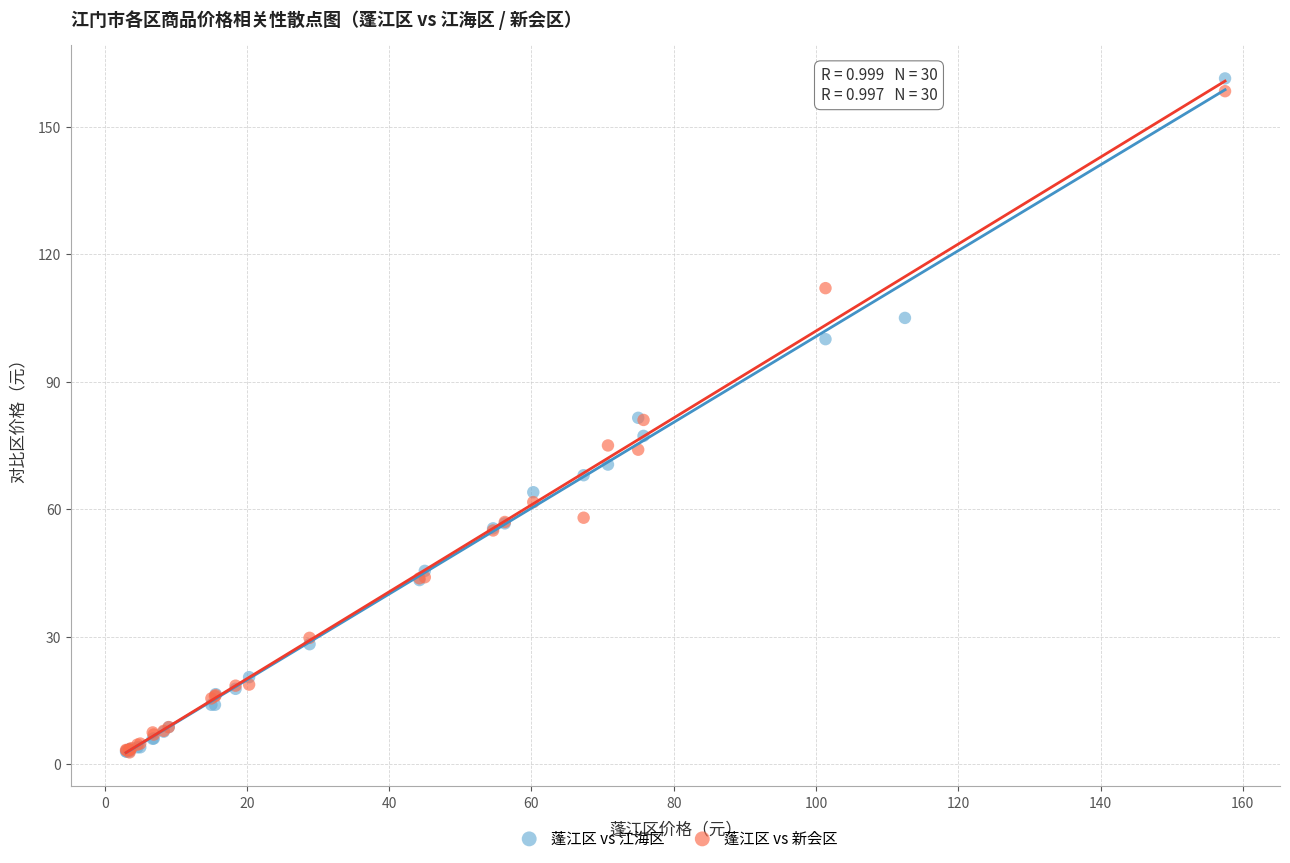

Which series has the largest Y range (max minus min)?

蓬江区 vs 江海区